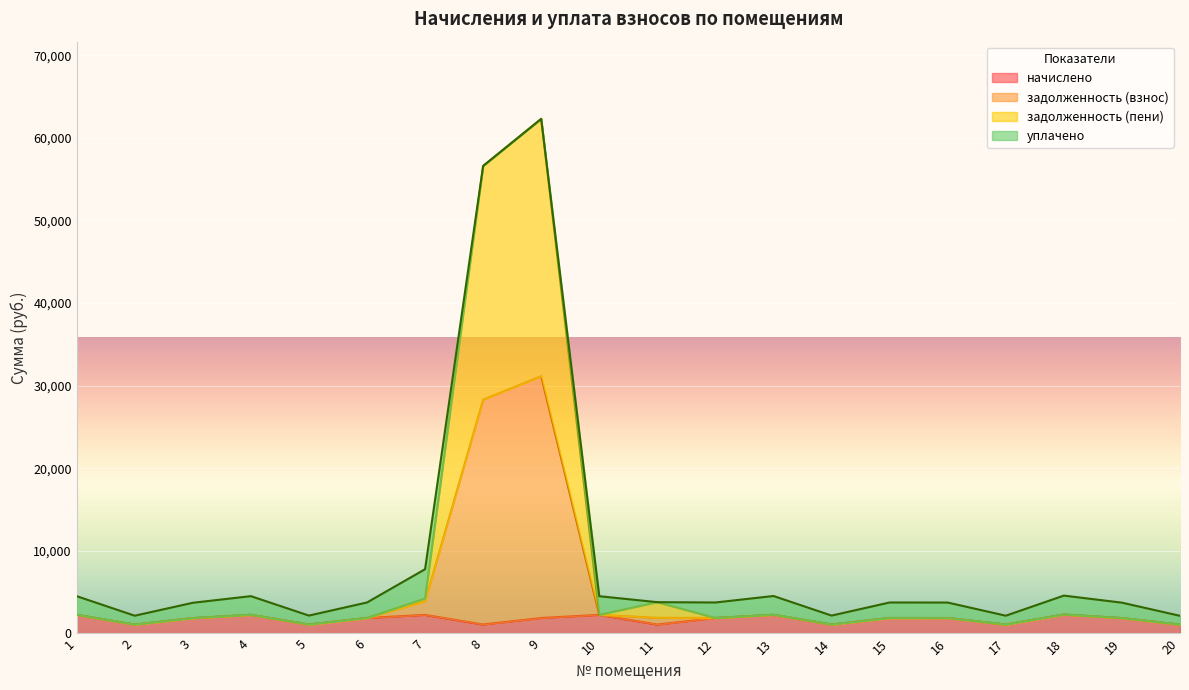

What value does the начислено series have at 13?

2256.4